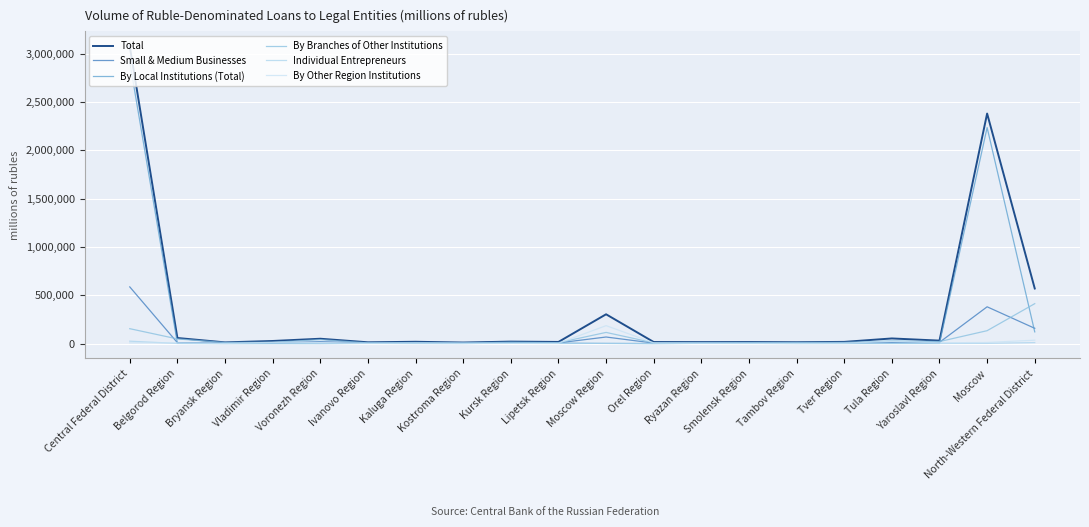

Read the By Other Region Institutions value at Belgorod Region, to the nearest 10.

7480